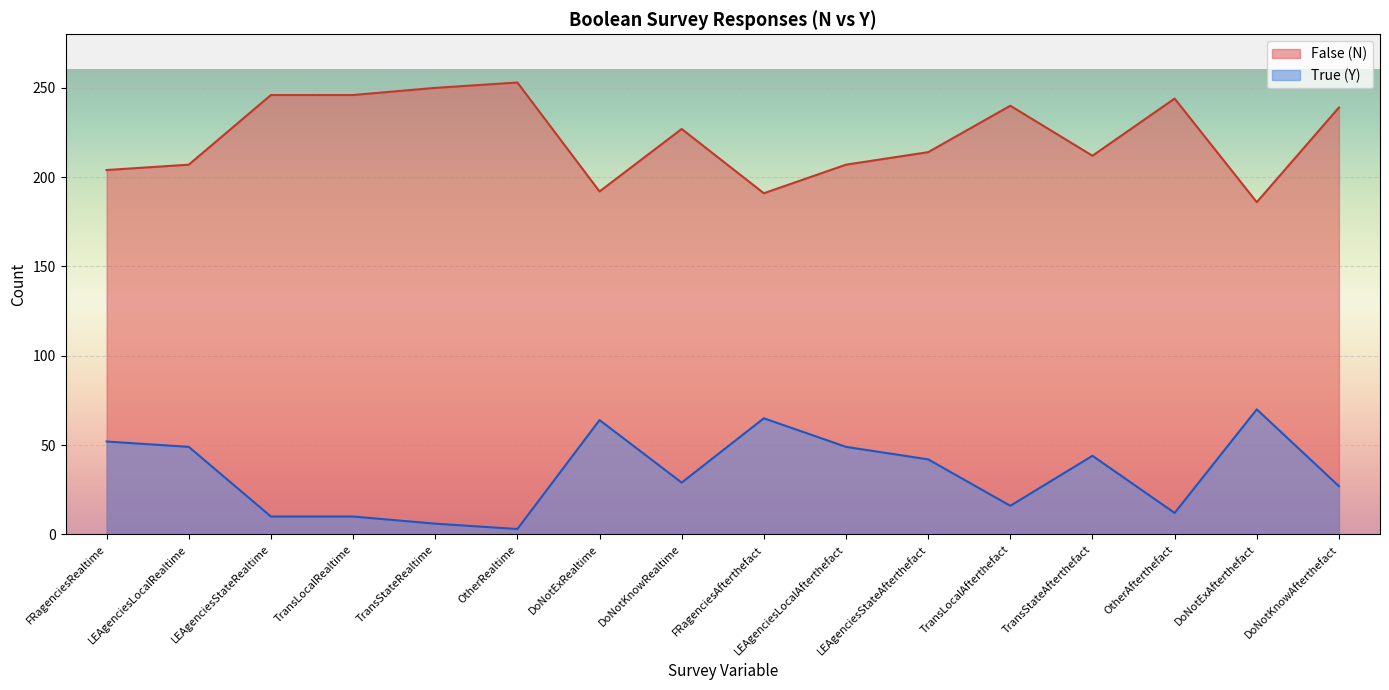

What is the average value of the True (Y) series?

34